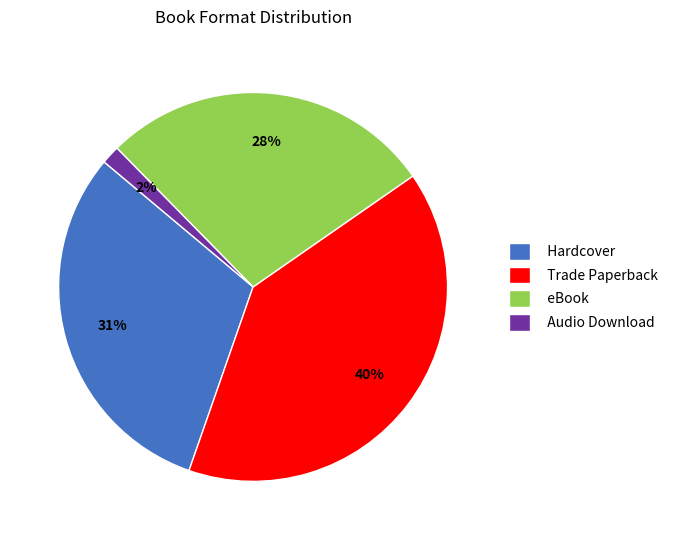

How many segments does this pie chart have?

4